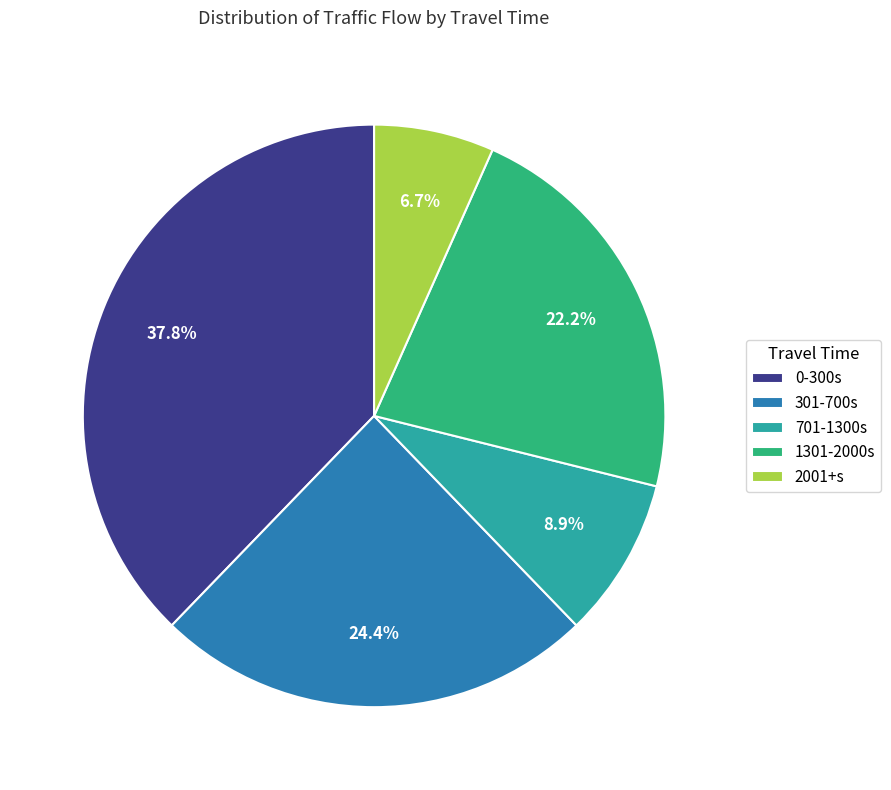

What is the smallest slice in the pie chart?

2001+s